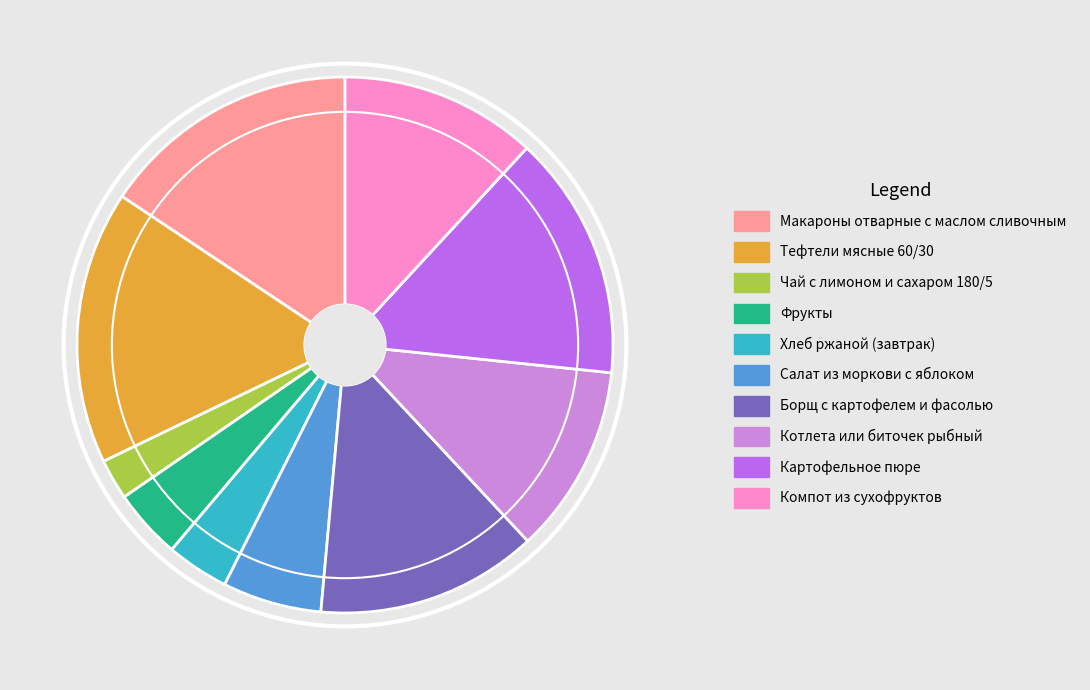

Is there a majority slice in this chart?

No